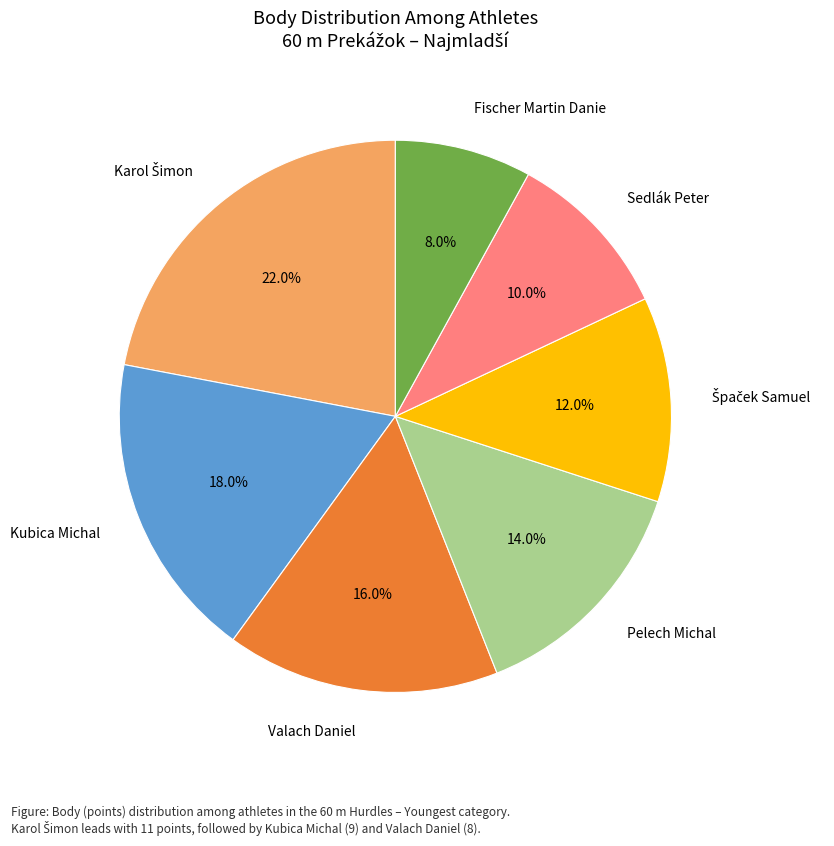

Which has a higher value, Sedlák Peter or Valach Daniel?

Valach Daniel